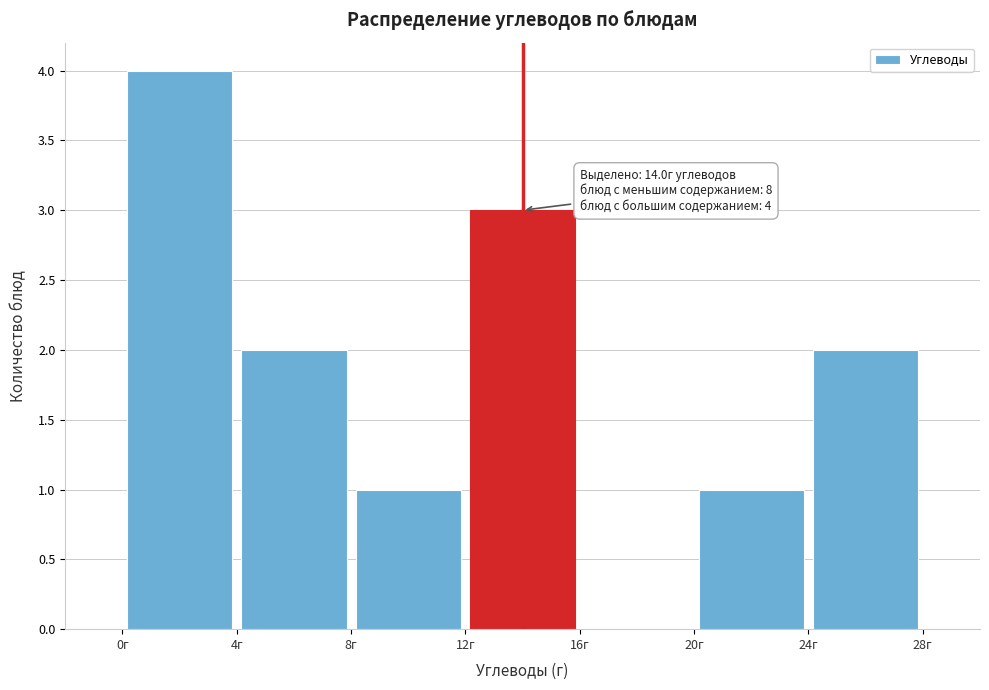

Which range on the x-axis has the tallest bar?

0 to 4